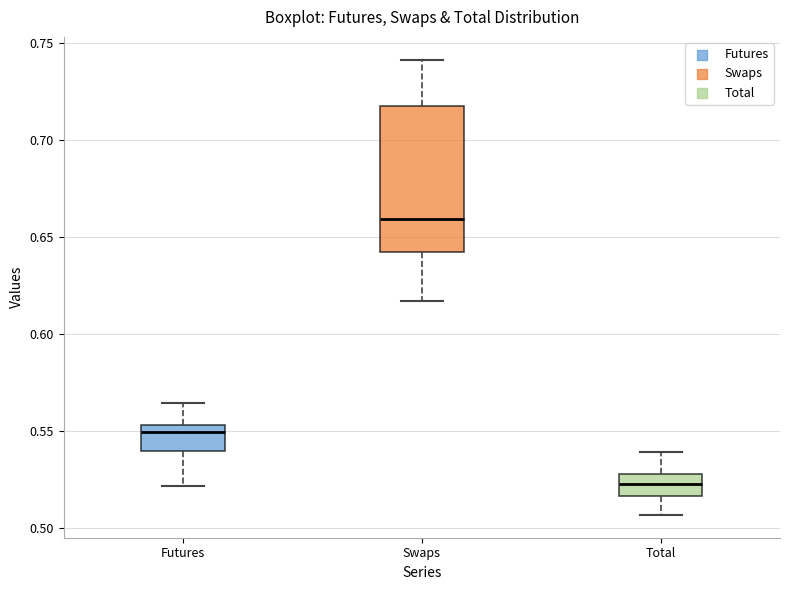

Where does the lower whisker of the box for Total end on the y-axis? The values are not printed on the chart, so give them approximately, as read against the axis.

0.505